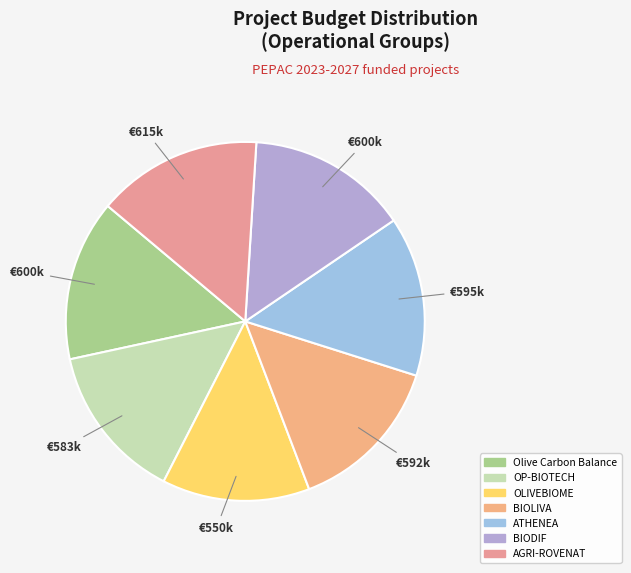

Is AGRI-ROVENAT the majority of the pie?

No